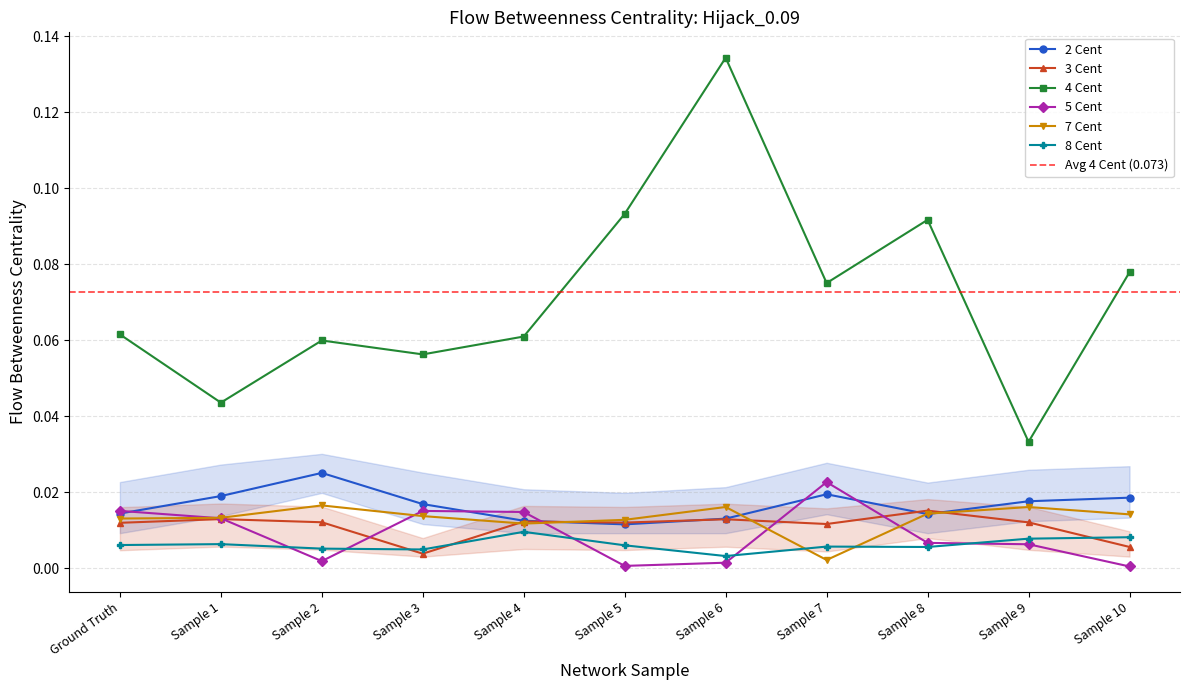

The value of 2 Cent at Sample 5 is 0.0. True or false?

True